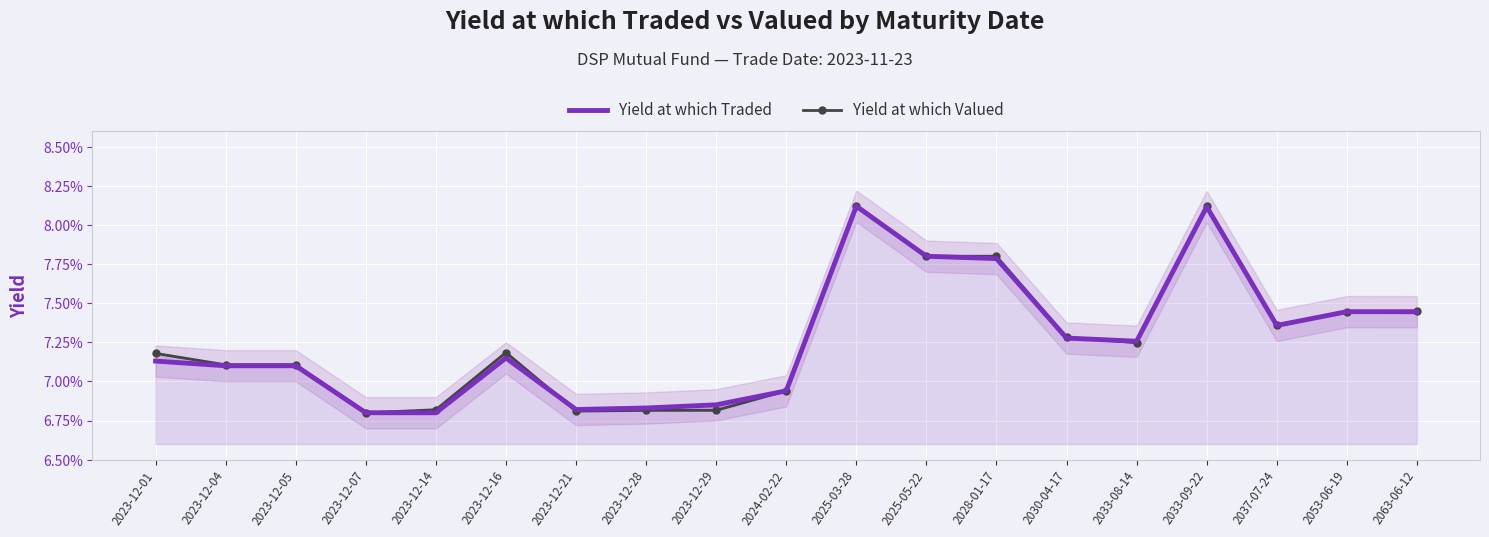

What is the label of the 16th point from the left?

2033-09-22